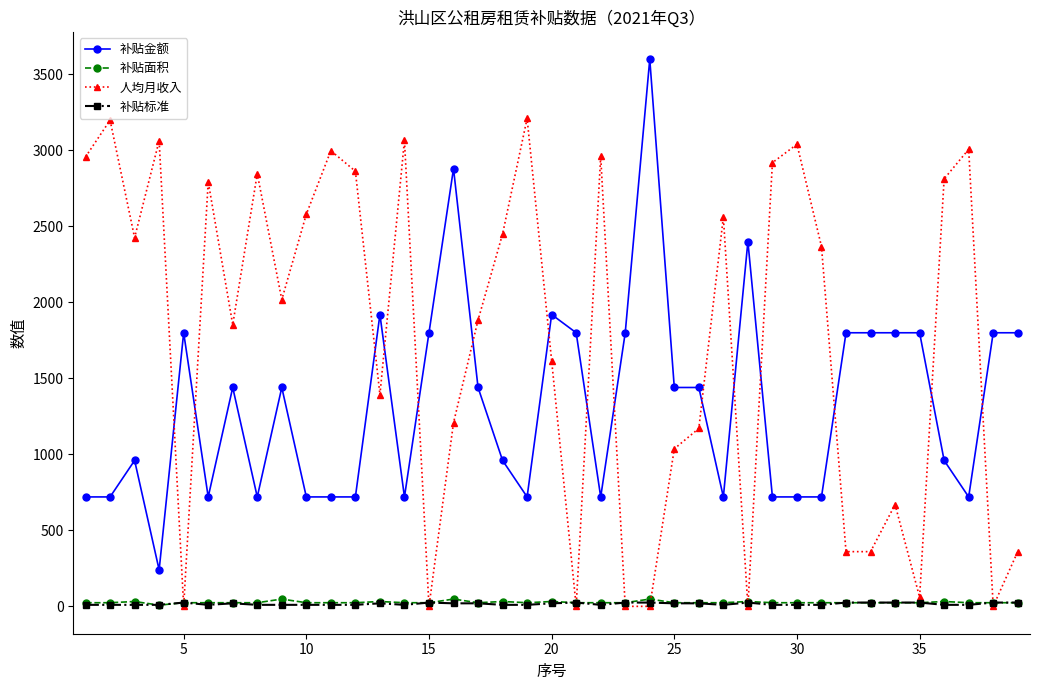

What is the highest value of the 补贴金额 series?

3600.0